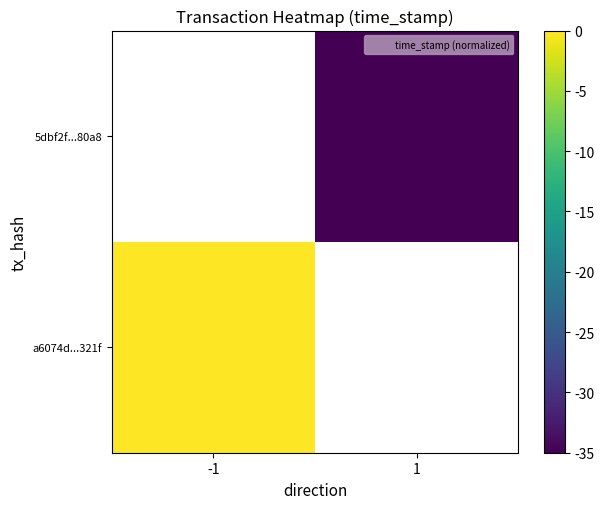

List the labels in order of a6074d...321f value, smallest first.

-1, 1